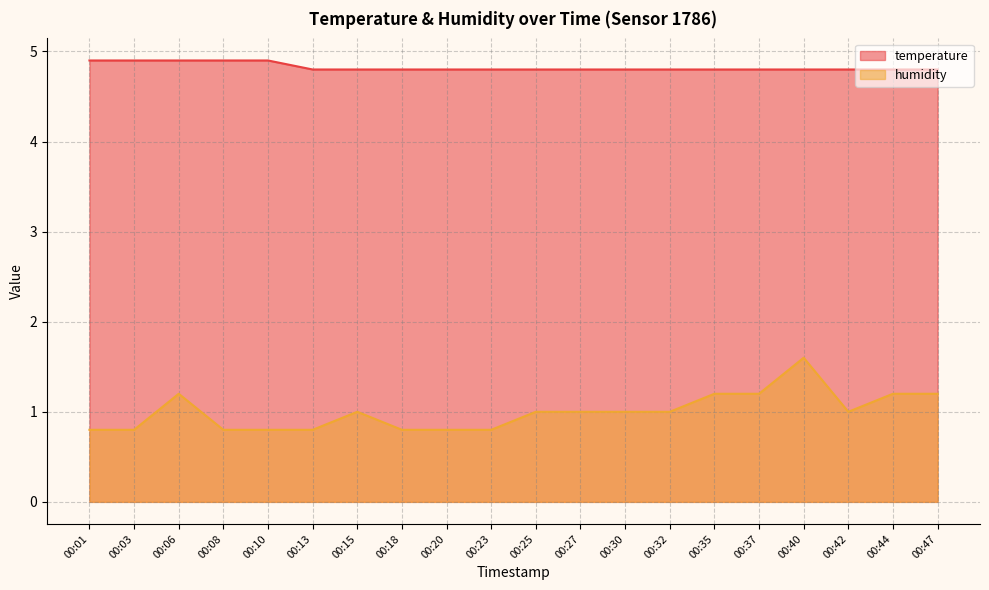

What is the difference between the second highest and second lowest values in the humidity series?

0.4